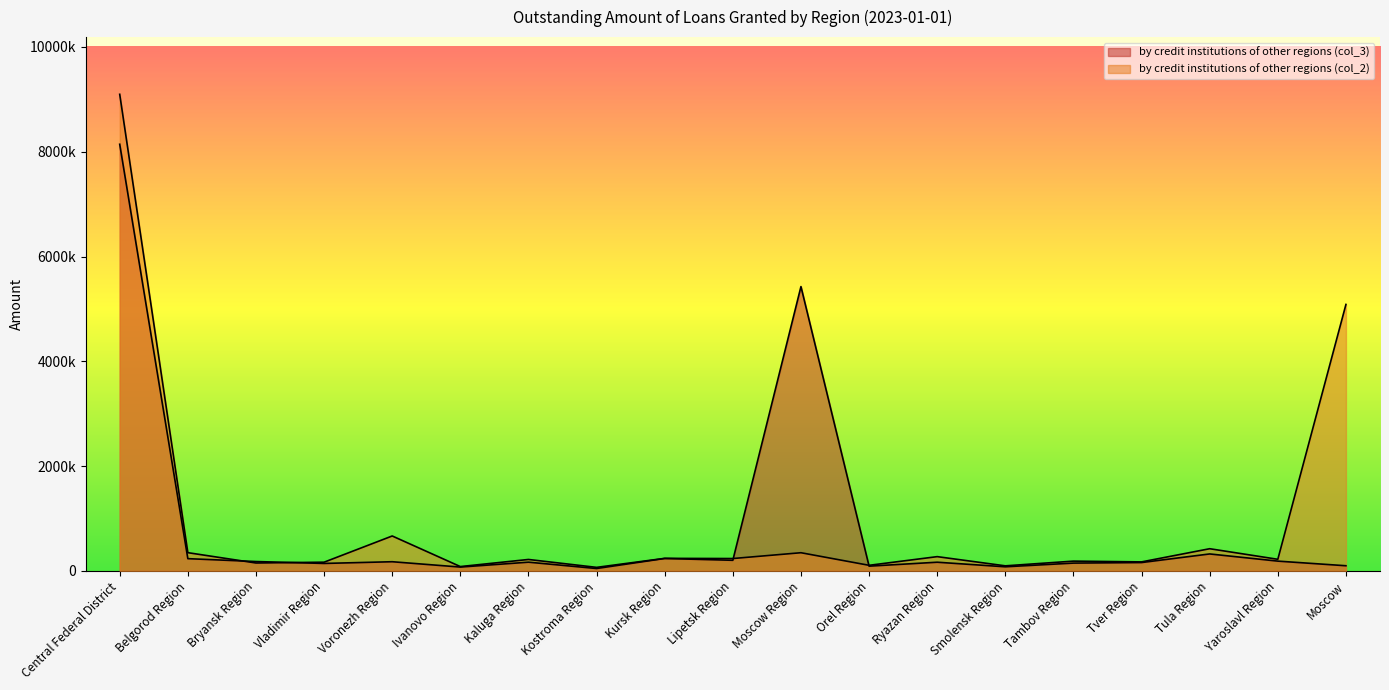

How many interior local valleys does the by credit institutions of other regions (col_2) series have?

8